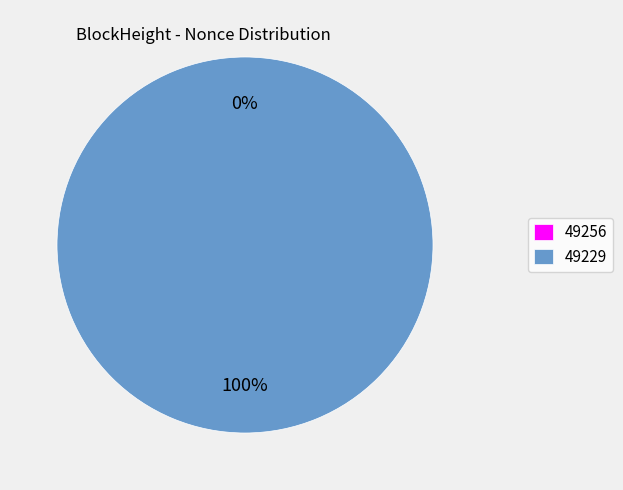

Count the number of slices in the pie.

2